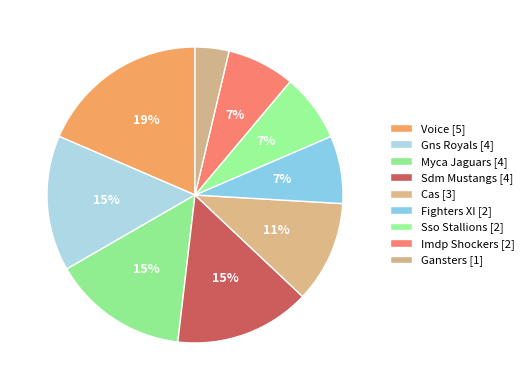

Count the number of slices in the pie.

9